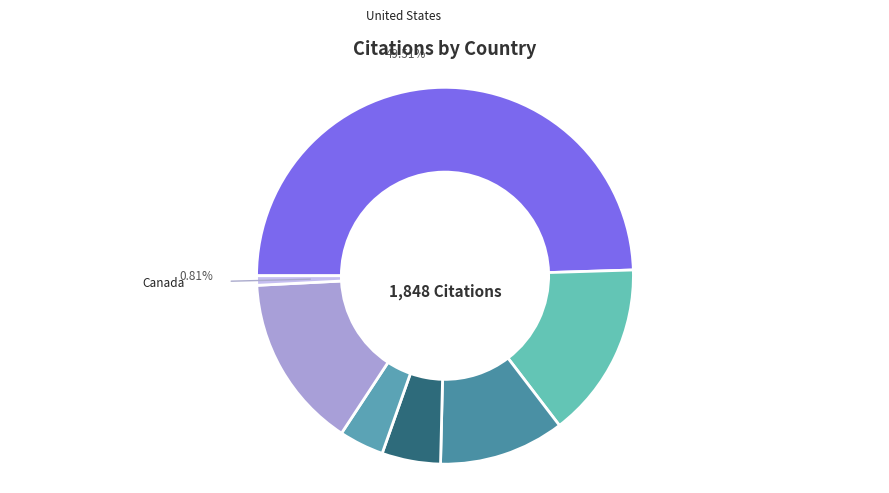

To the nearest percent, what is the difference between the Switzerland and Canada slice percentages?

14%